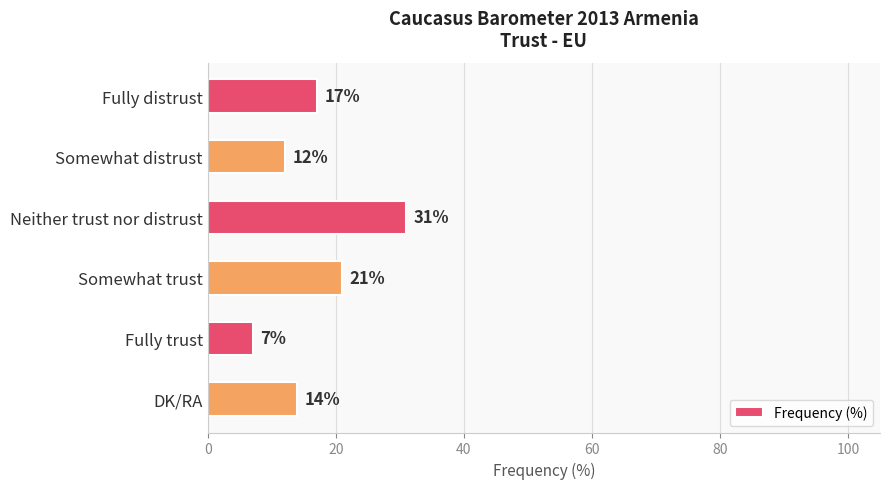

What is the sum of all values?

102